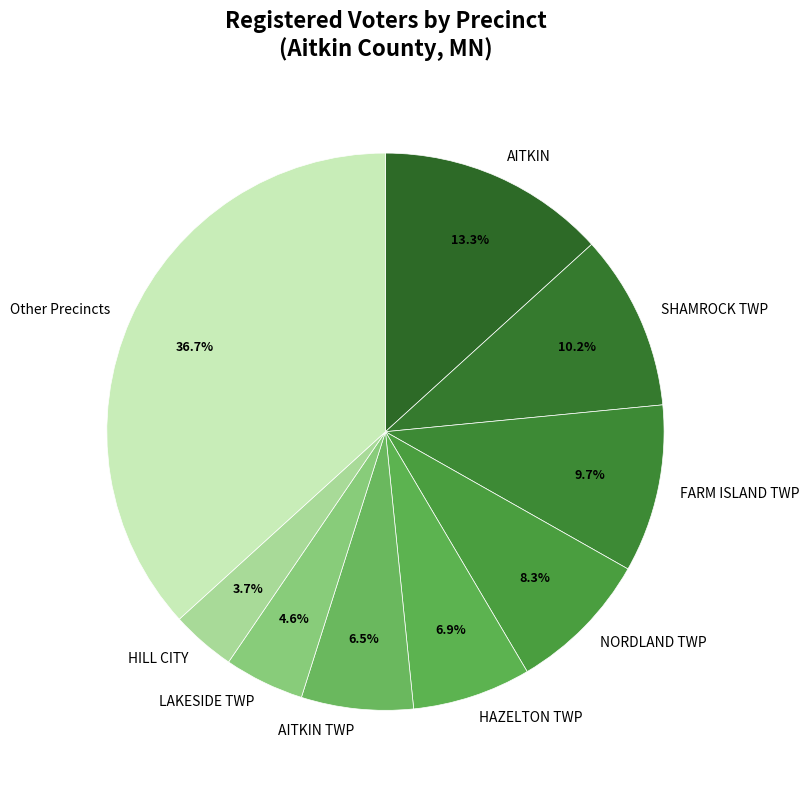

To the nearest percent, what is the difference between the largest and smallest slice percentages?

33%